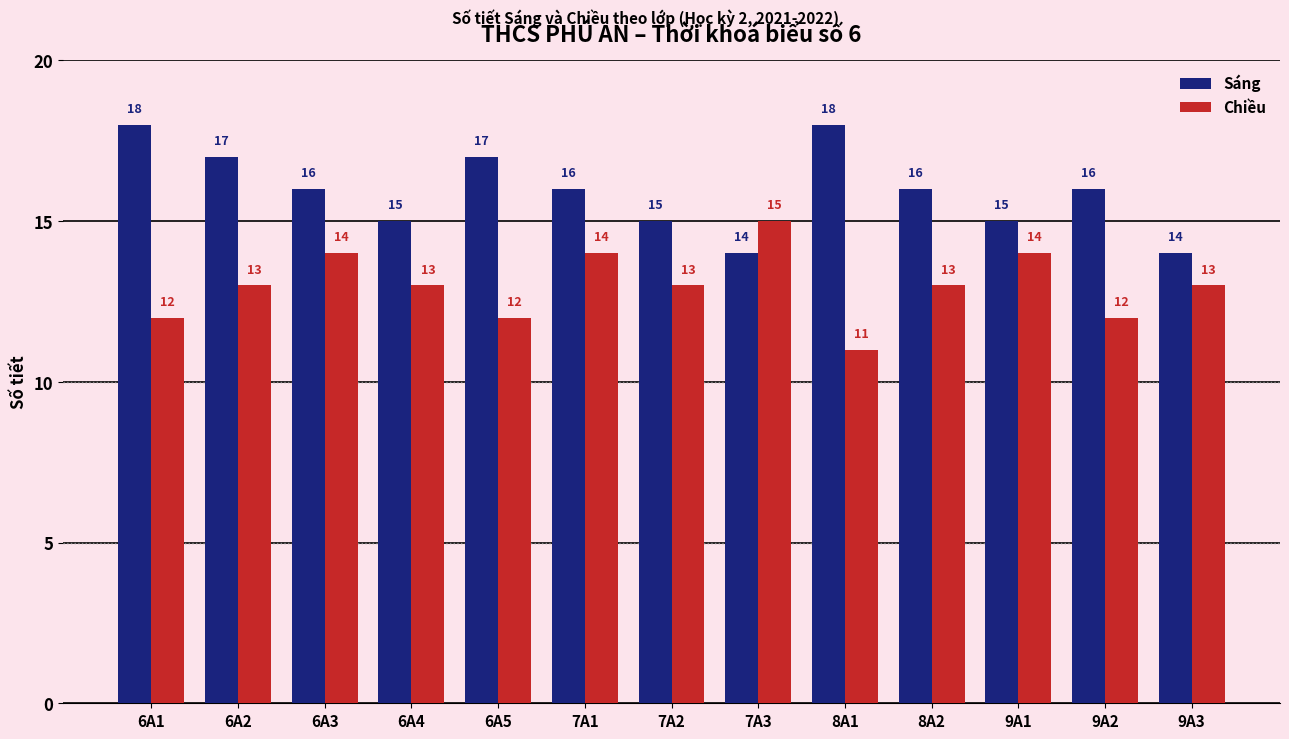

List the series in order of their overall mean, highest first.

Sáng, Chiều